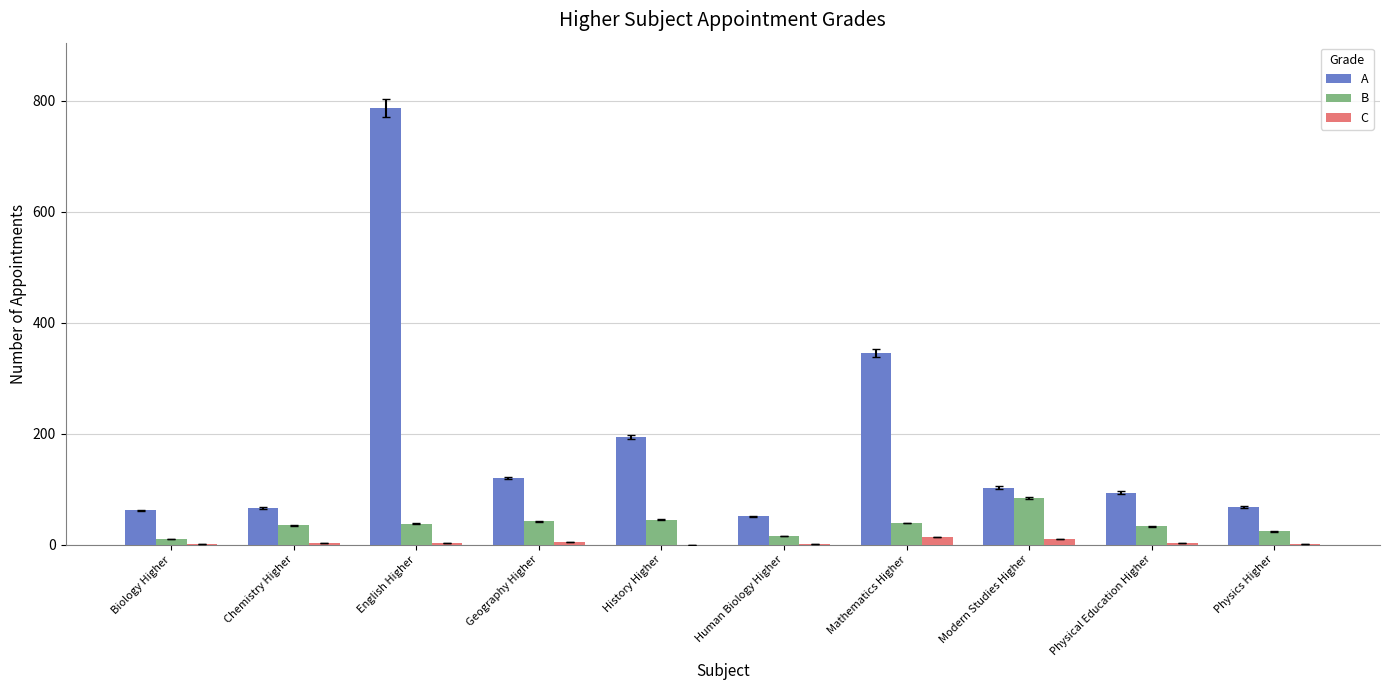

How many groups of bars are there?

10